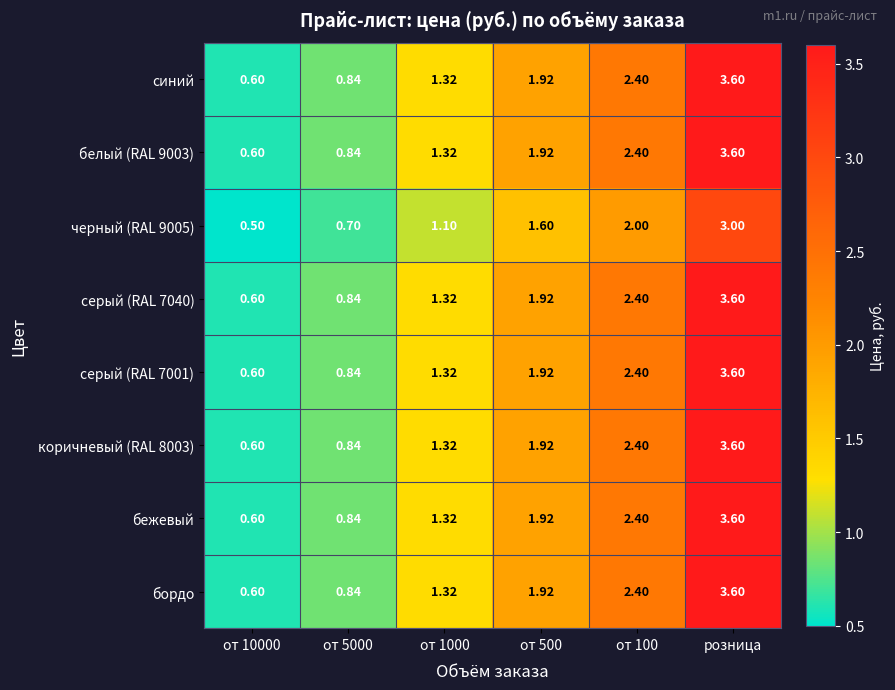

At which category is the sum across all series the highest?

розница